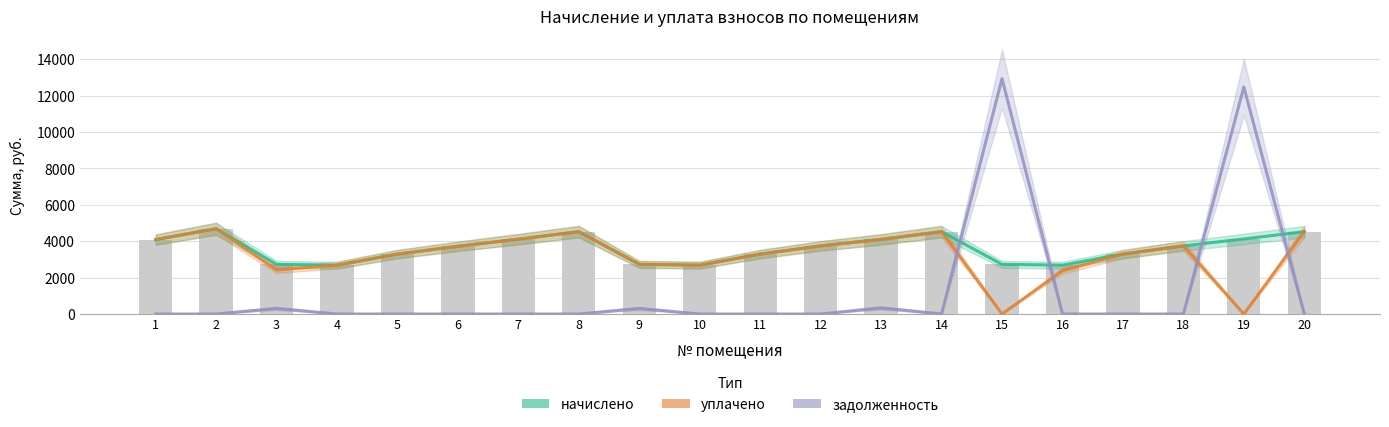

What is the total value across all series at 4?

5368.3